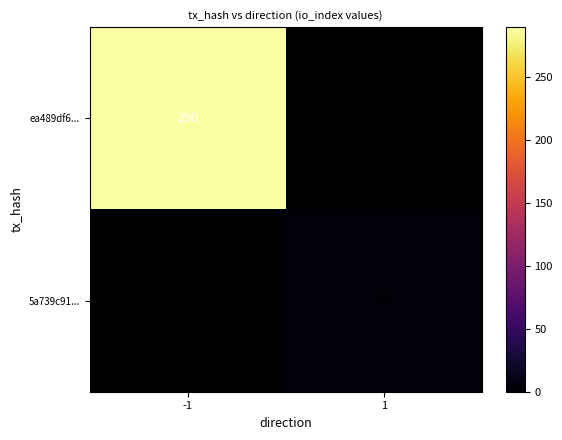

Rank the categories by 5a739c91... value from highest to lowest.

1, -1